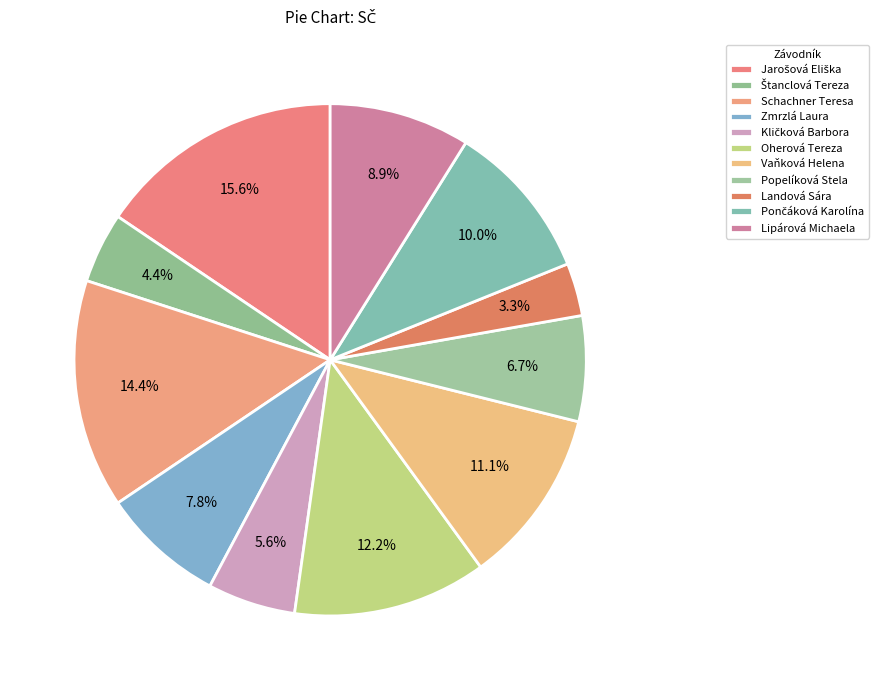

Count the number of slices in the pie.

11